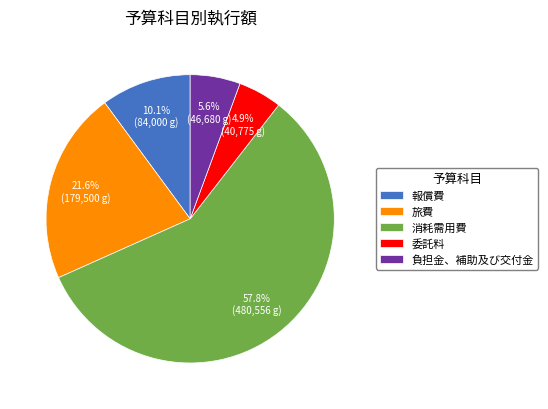

Is it true that 消耗需用費 is 58% of the pie?

True